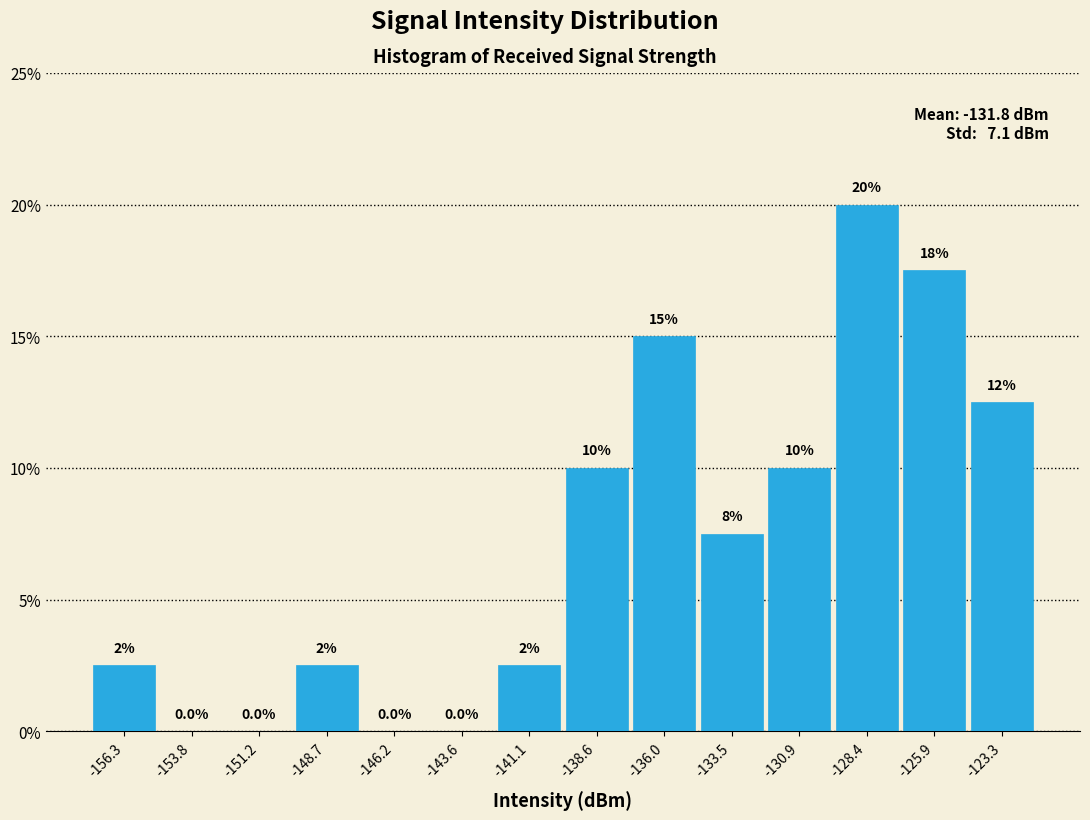

Over which range of the x-axis is the bar tallest?

-129.5 to -127.0